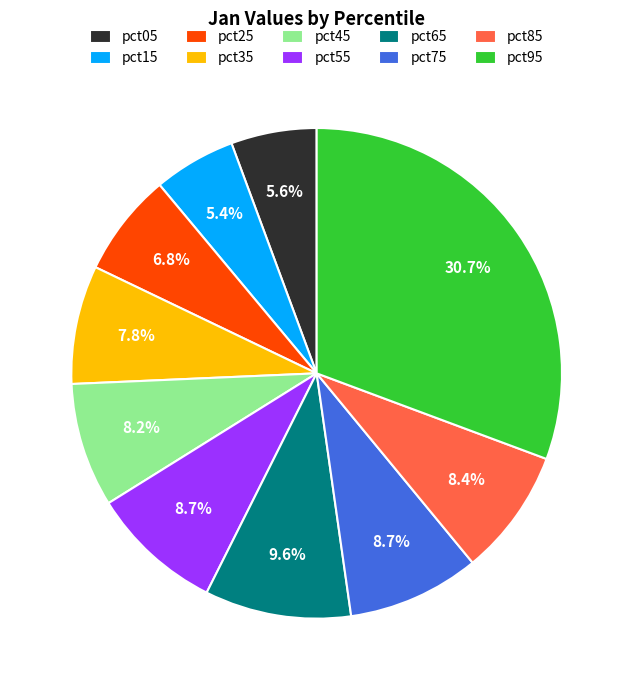

Between pct55 and pct25, which is larger?

pct55